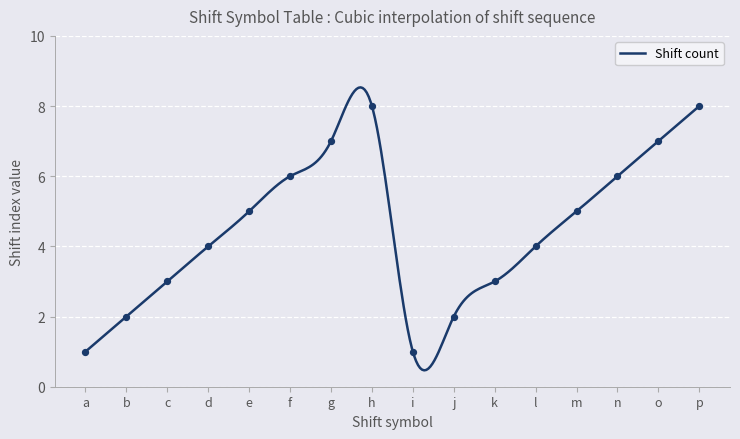

What is the change in value from c to m?

+2